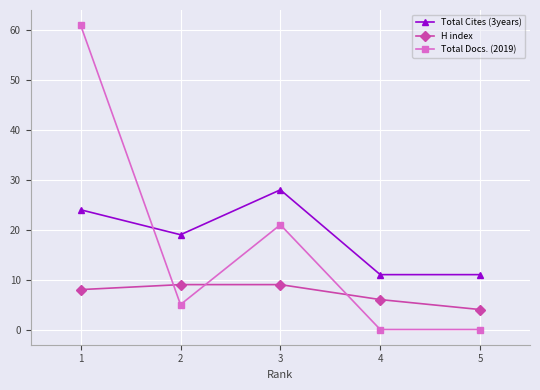

What is the total value across all series at 4?

17